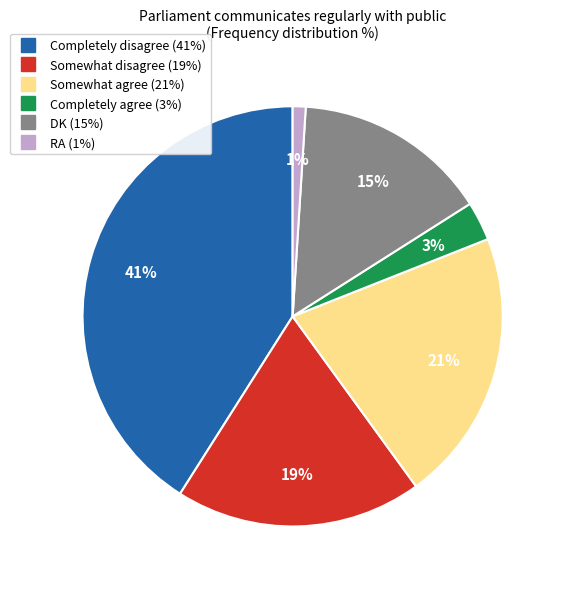

Is it true that Completely agree is 3% of the pie?

True